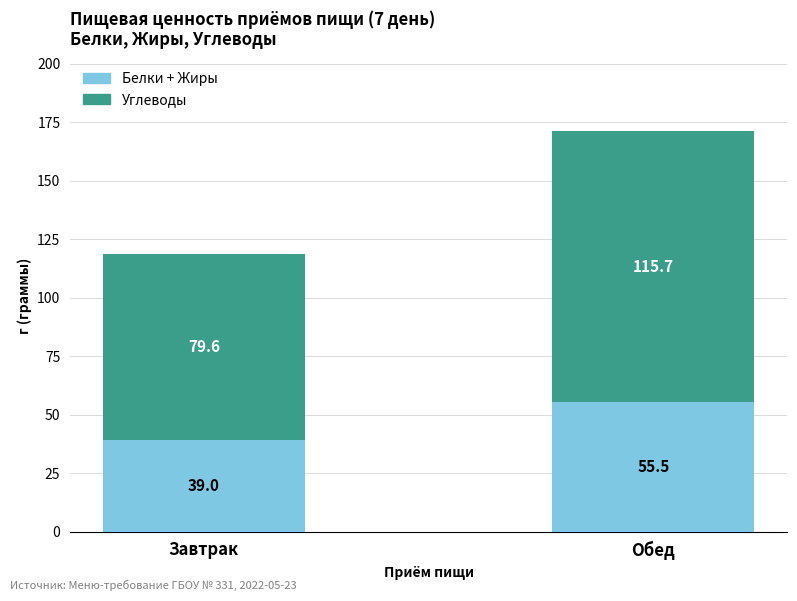

Count the number of data series in this chart.

2